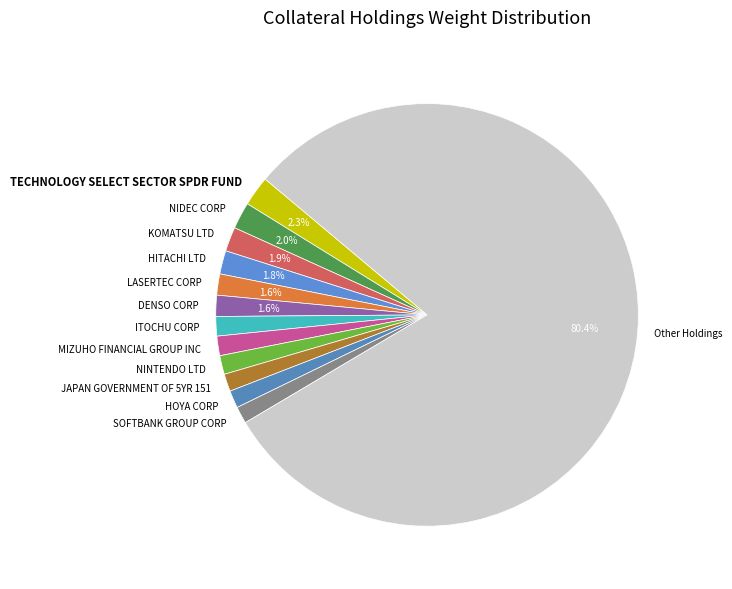

What percentage is the DENSO CORP slice, to the nearest percent?

2%